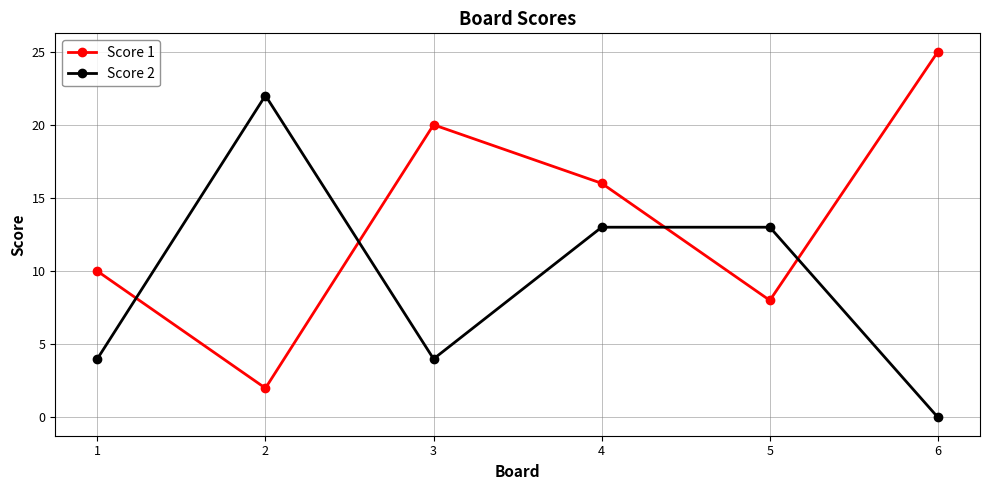

Is the value of Score 2 at 3 greater than the value of Score 1 at 2?

Yes